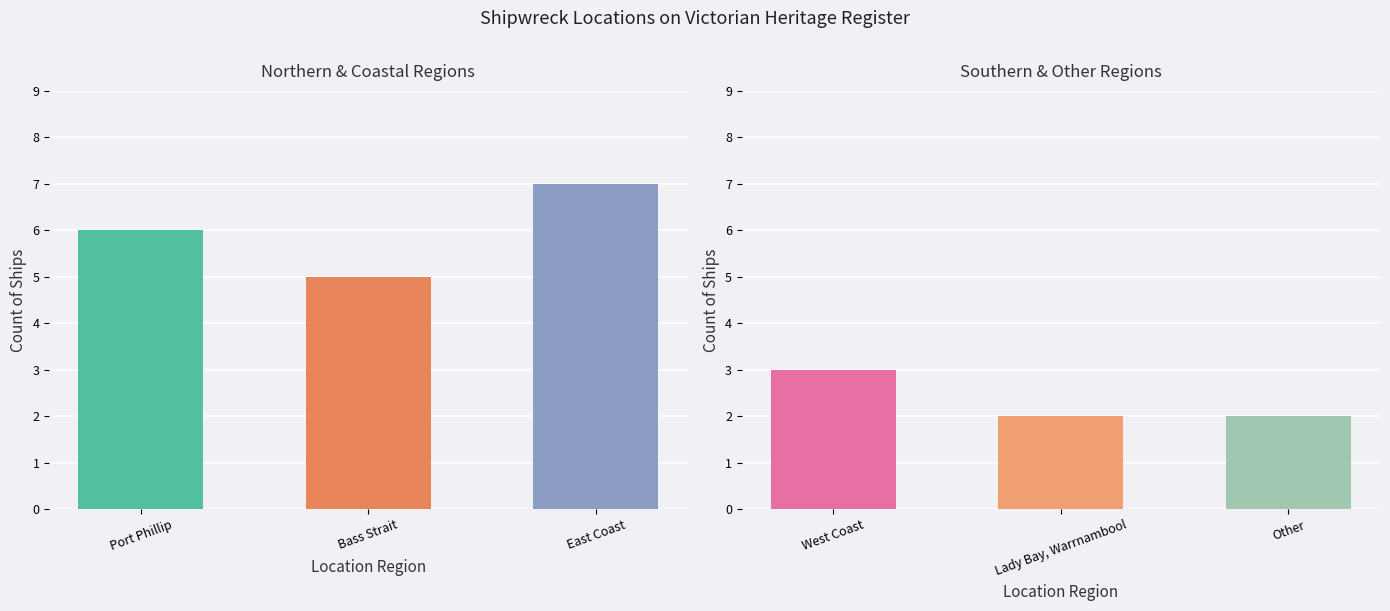

What is the average value of the Northern & Coastal Regions series?

6